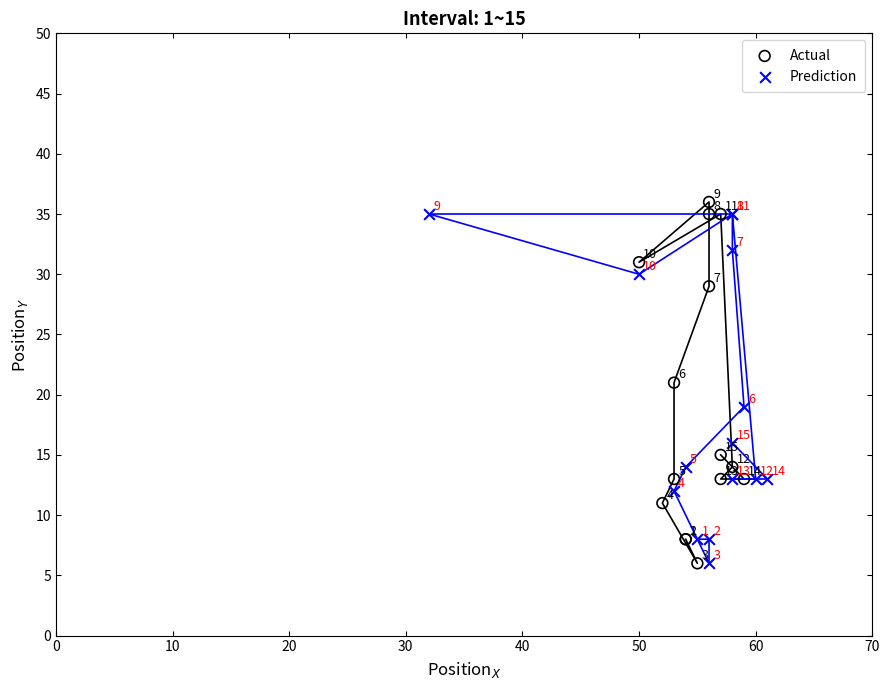

Which series has the largest Y range (max minus min)?

Actual